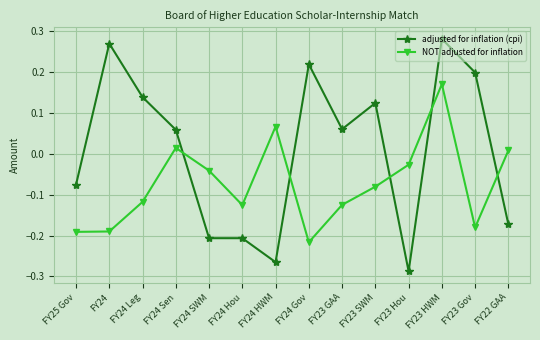

Which series has the widest spread of values?

adjusted for inflation (cpi)